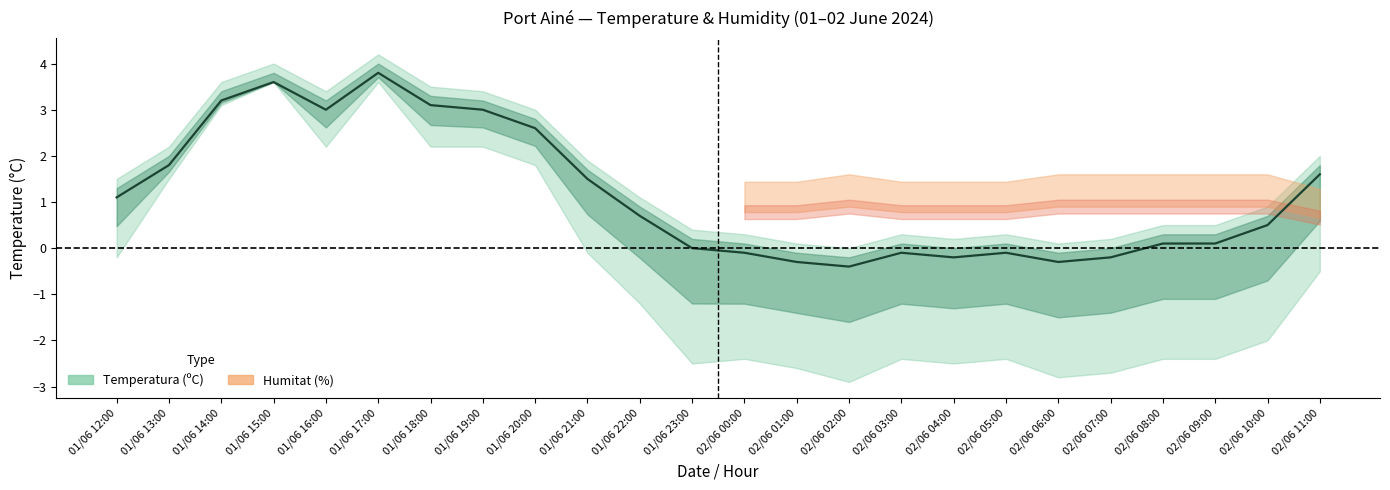

How many interior local peaks (higher than both neighbors) does the data have?

4